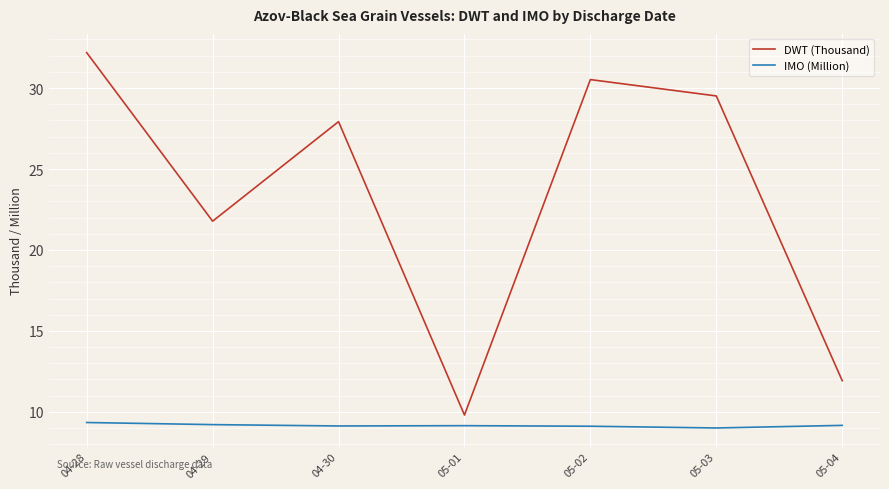

What is the average value of the DWT (Thousand) series?

23.4